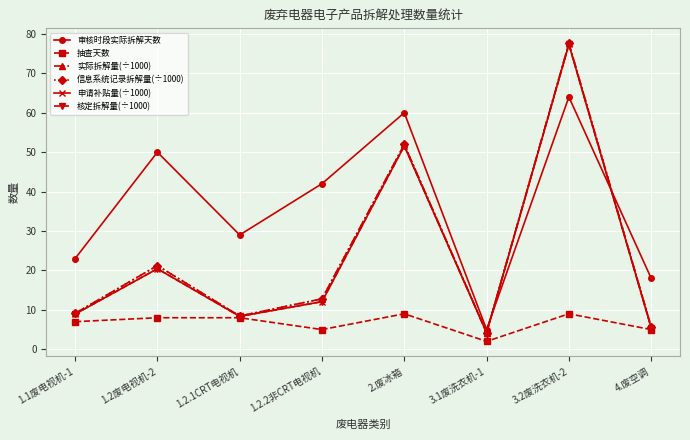

Reading right to left, transcribe all the data shown in this chart.

审核时段实际拆解天数: 18.0	64.0	5.0	60.0	42.0	29.0	50.0	23.0
抽查天数: 5.0	9.0	2.0	9.0	5.0	8.0	8.0	7.0
实际拆解量(÷1000): 5.7	77.6	4.2	51.9	12.8	8.4	21.2	9.1
信息系统记录拆解量(÷1000): 5.7	77.6	4.2	51.9	12.8	8.4	21.2	9.1
申请补贴量(÷1000): 5.4	77.3	4.2	51.6	12.1	8.4	20.4	8.9
核定拆解量(÷1000): 5.4	77.3	4.2	51.6	12.1	8.4	20.4	8.9